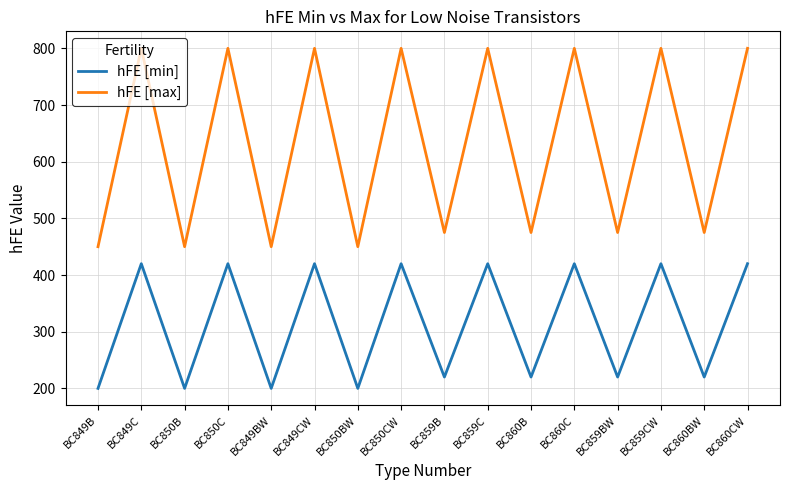

Where is the first local minimum for hFE [max]?

BC850B